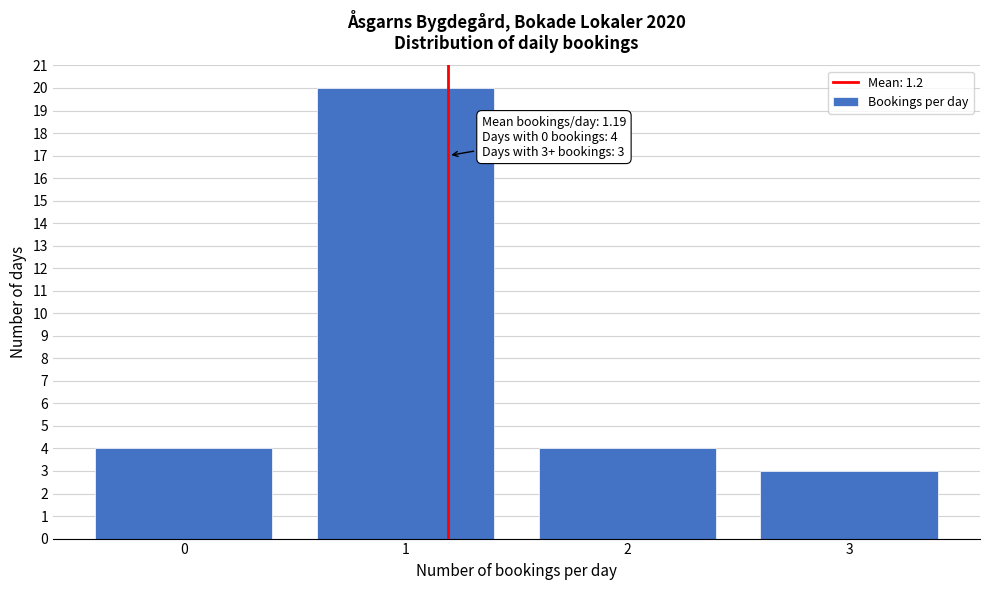

Reading left to right, list all the values displayed in this chart.

0=4	1=20	2=4	3=3